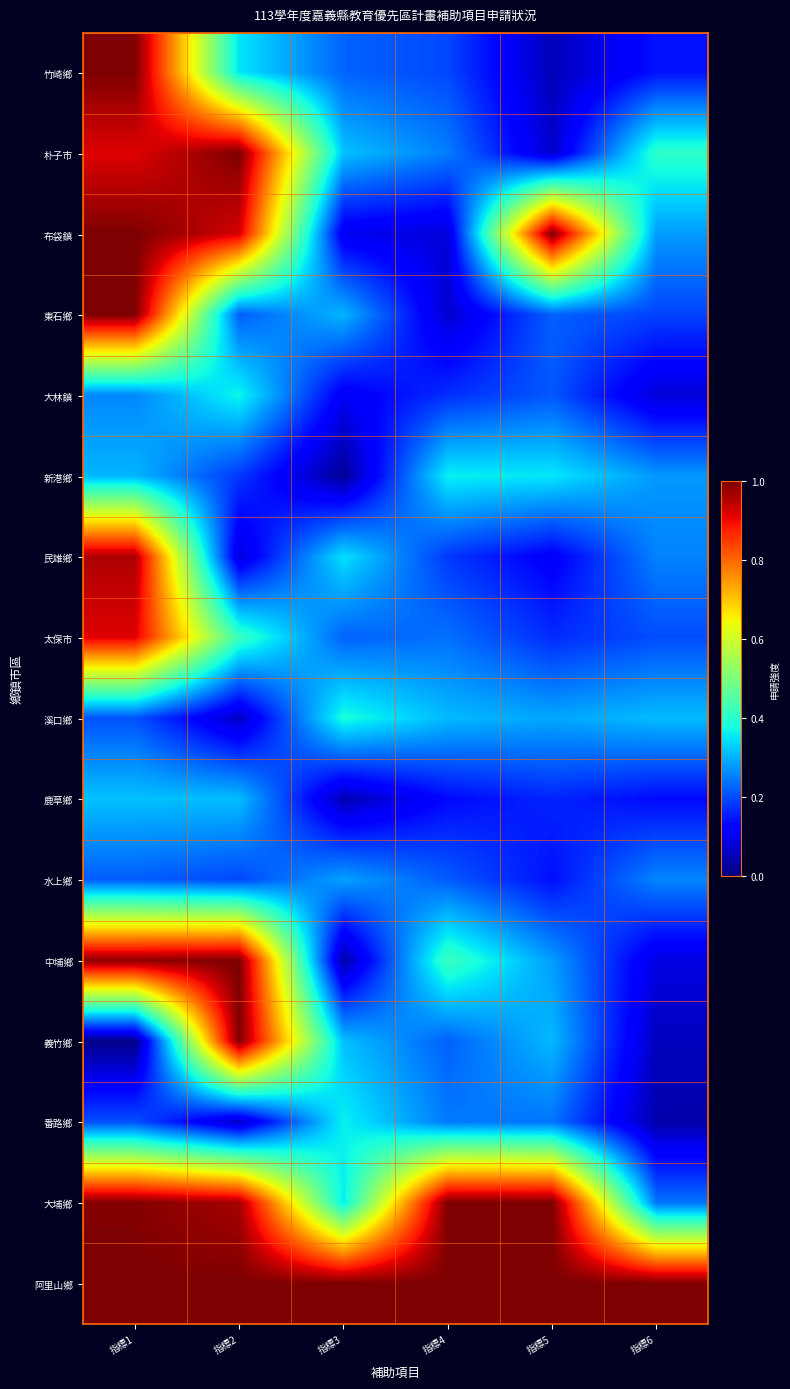

At which category does the chart reach its minimum across all series?

指標1